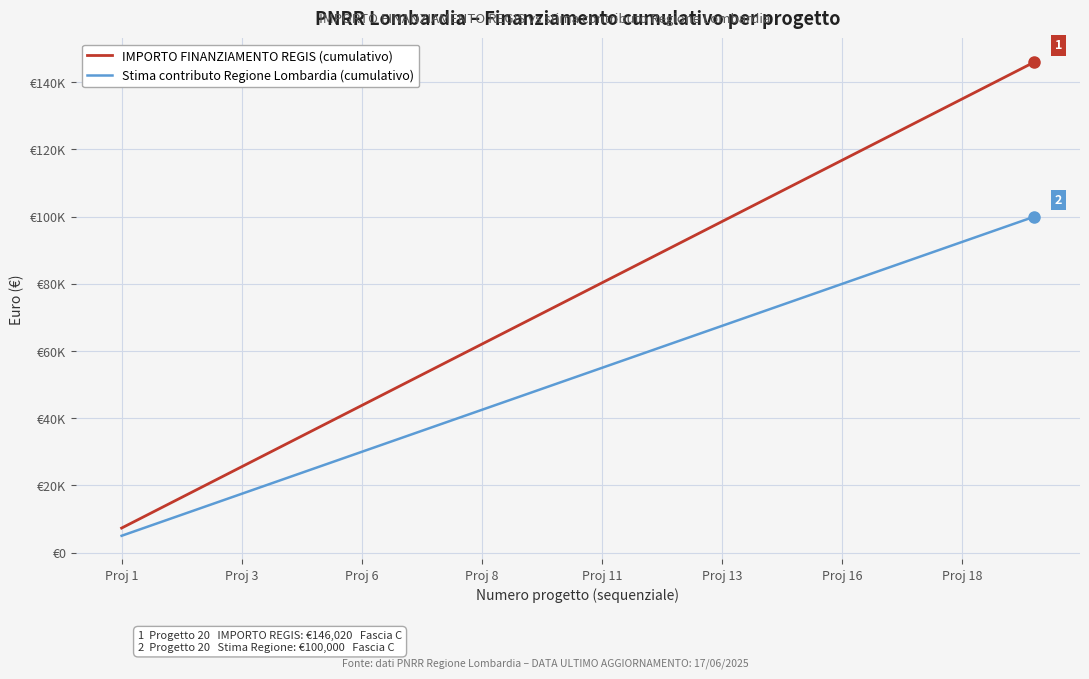

What are all the series names shown in the legend?

IMPORTO FINANZIAMENTO REGIS (cumulativo), Stima contributo Regione Lombardia (cumulativo)